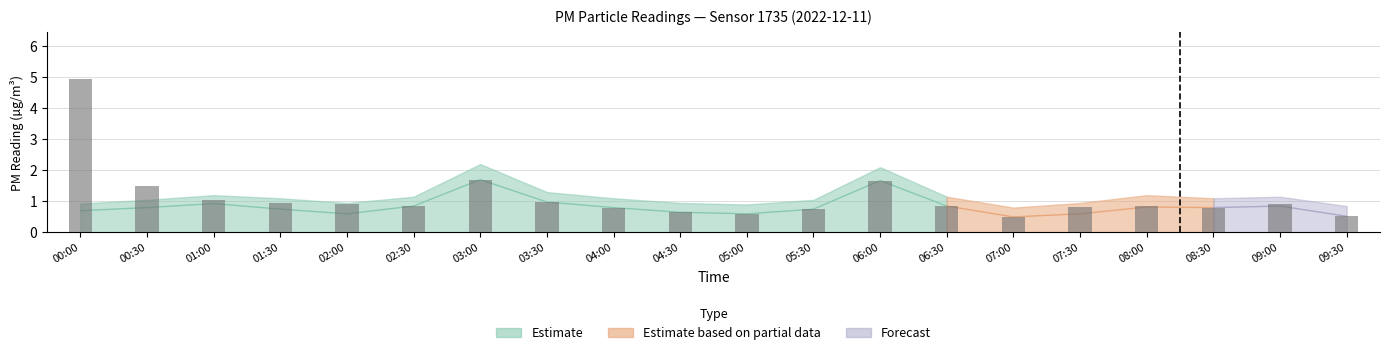

What is the value of the P1 bar at the 17th from the left?

0.8